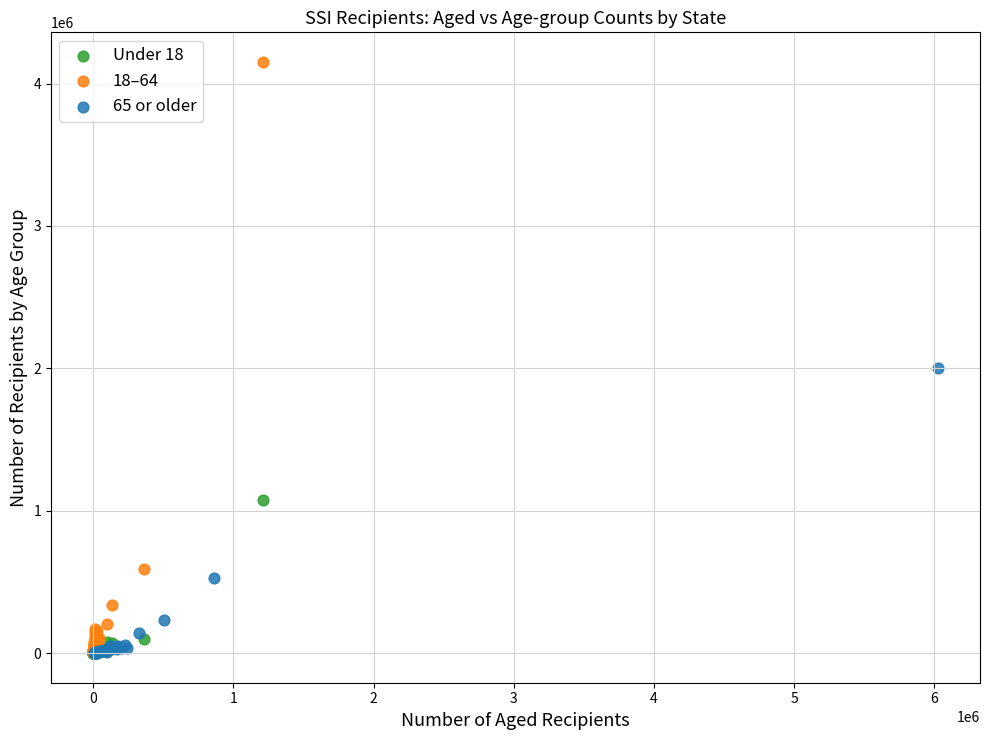

What are all the series names shown in the legend?

Under 18, 18–64, 65 or older